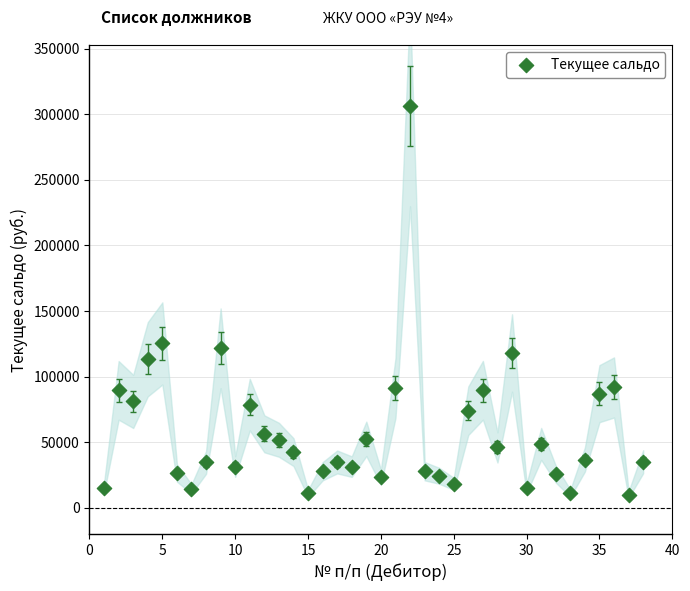

What is the range of Y values (max minus min)?

296411.6